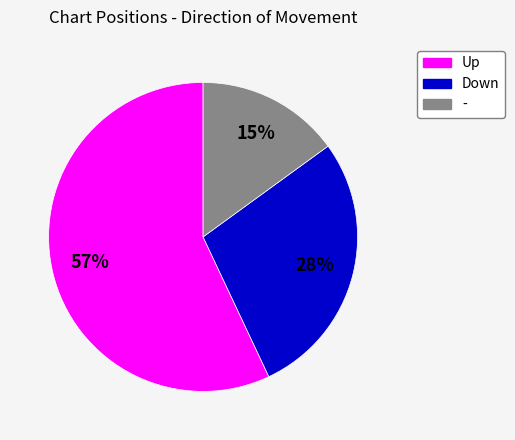

To the nearest percent, what is the average slice percentage?

33%